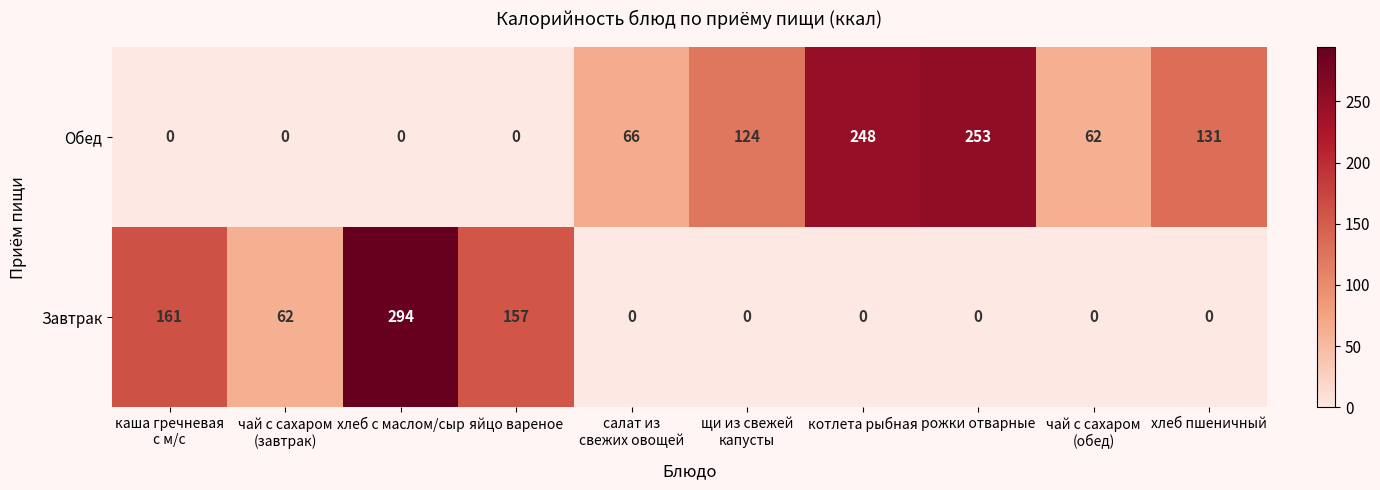

Rank the series at хлеб с маслом/сыр from highest to lowest value.

Завтрак, Обед